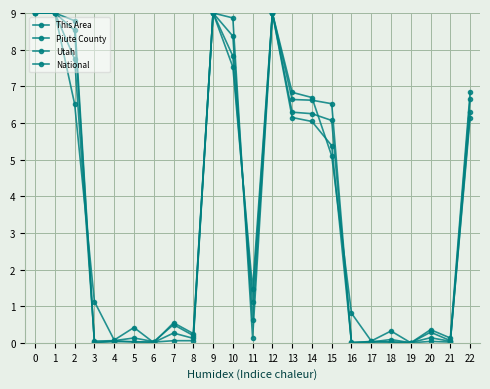

Which series has the largest total across all categories?

National